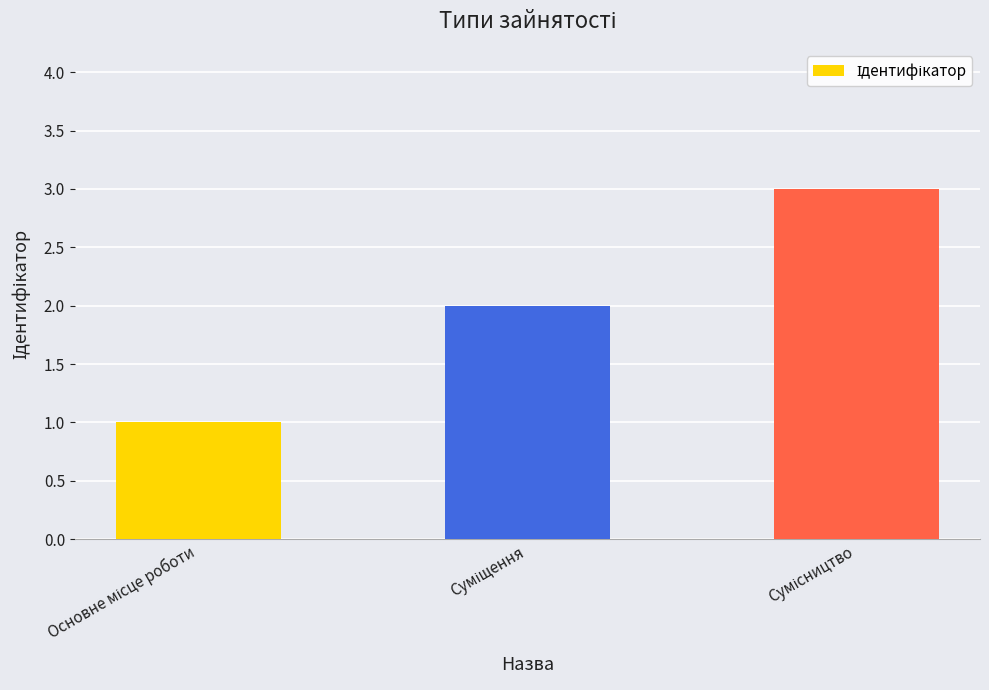

Are the bars horizontal?

No